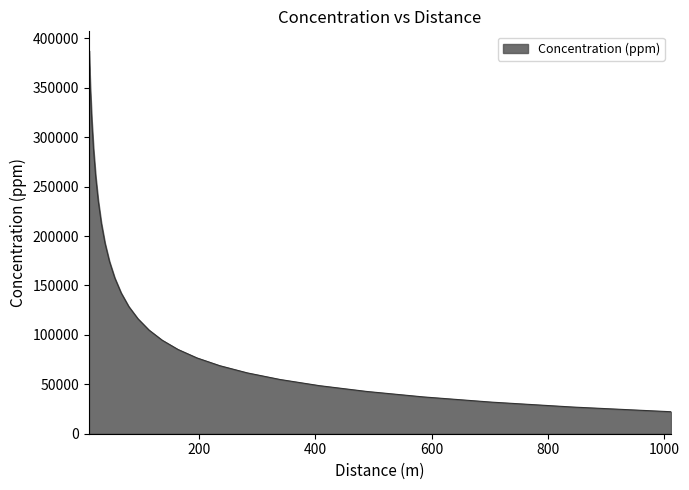

What is the average value?

143180